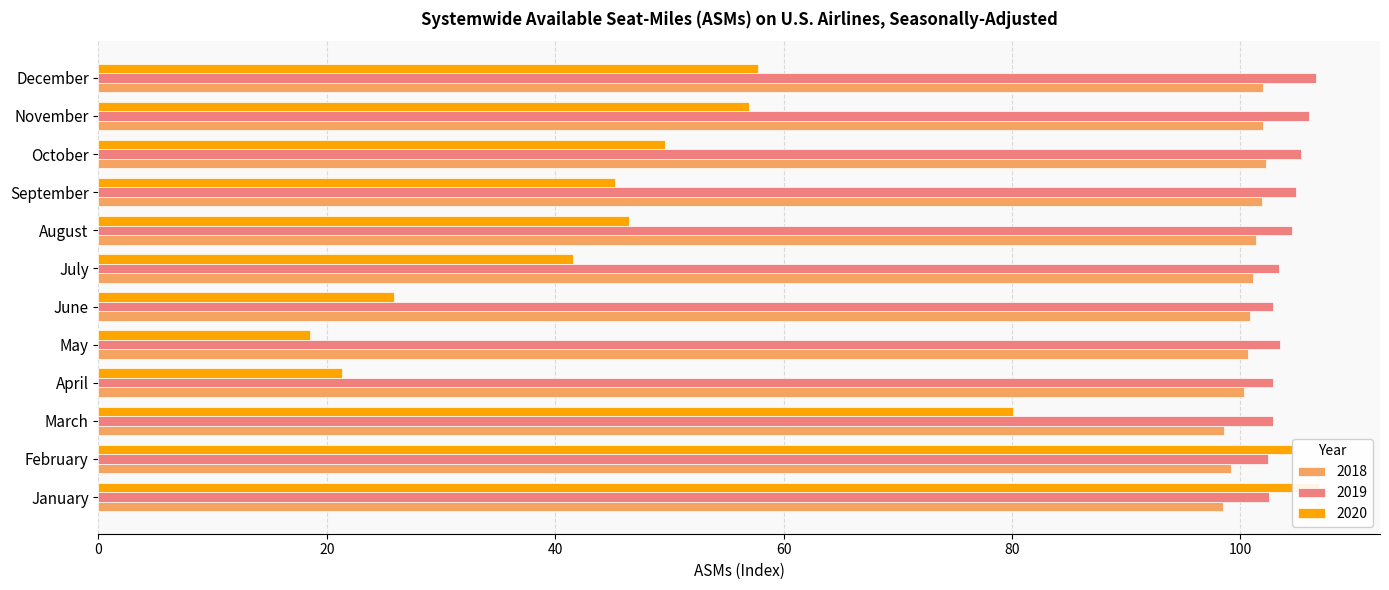

Reading left to right, extract all data points from this chart.

2018: January=98.5	February=99.2	March=98.6	April=100.3	May=100.7	June=100.9	July=101.1	August=101.4	September=101.9	October=102.3	November=102.0	December=102.0
2019: January=102.5	February=102.4	March=102.9	April=102.9	May=103.5	June=102.9	July=103.4	August=104.5	September=104.9	October=105.3	November=106.0	December=106.6
2020: January=106.9	February=104.5	March=80.1	April=21.3	May=18.5	June=25.9	July=41.6	August=46.5	September=45.2	October=49.6	November=57.0	December=57.8